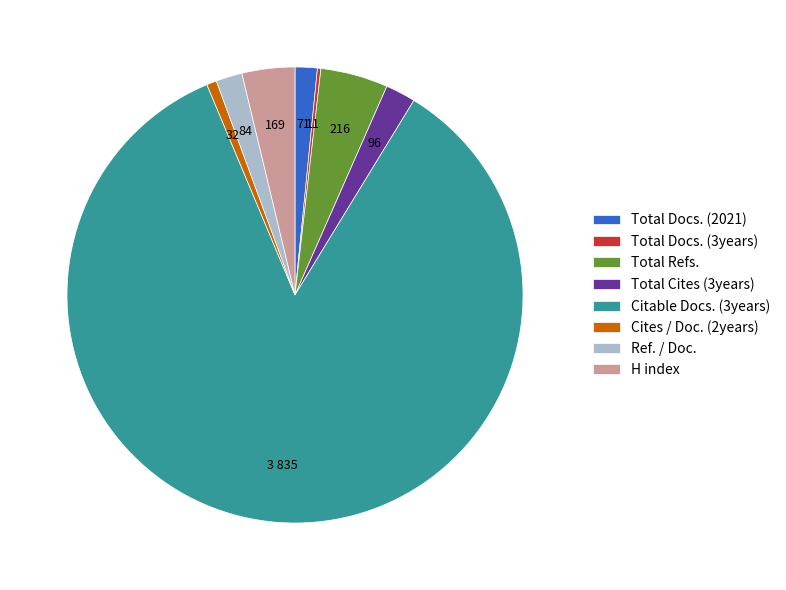

Combined, do Total Refs. and H index account for over 50%?

No